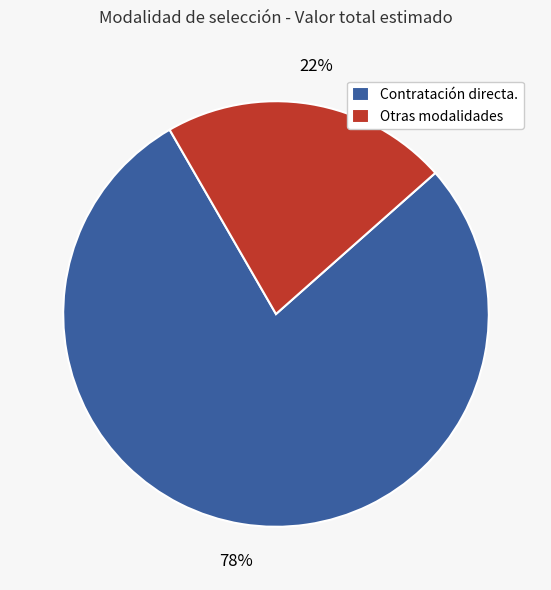

Between Contratación directa. and Otras modalidades, which is larger?

Contratación directa.